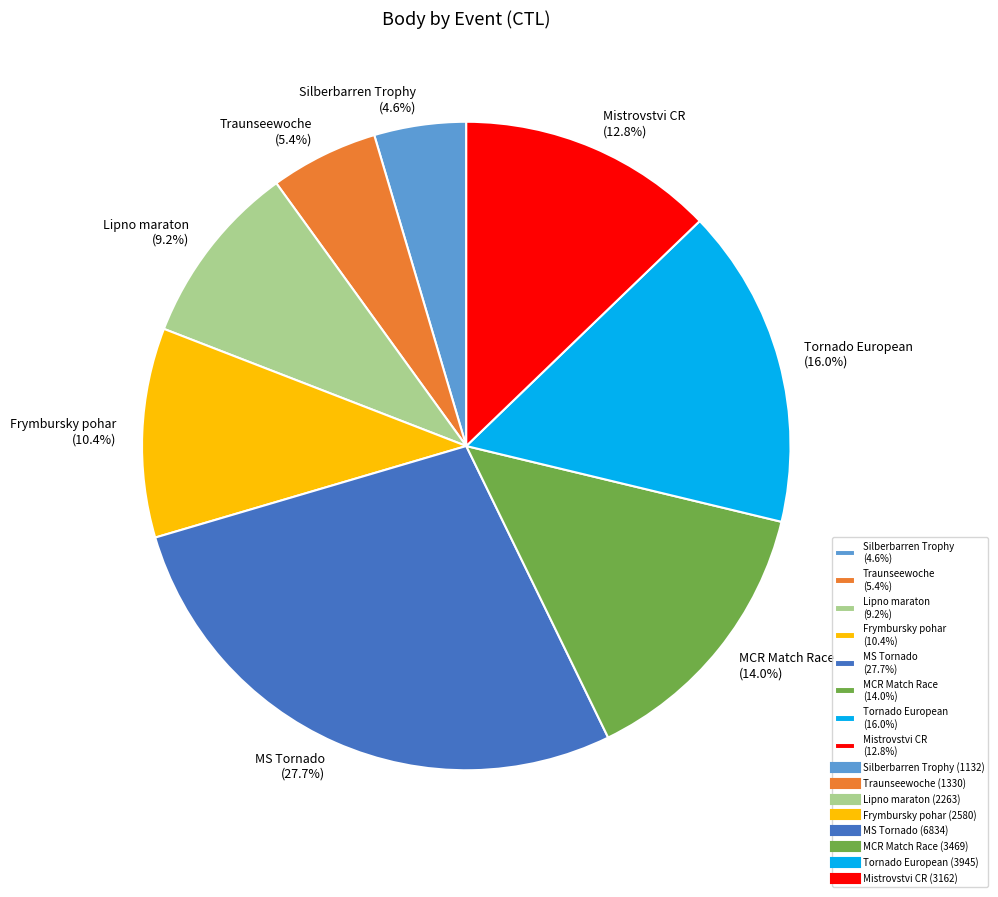

Rank the categories by value from highest to lowest.

MS Tornado (27.7%), Tornado European (16.0%), MCR Match Race (14.0%), Mistrovstvi CR (12.8%), Frymbursky pohar (10.4%), Lipno maraton (9.2%), Traunseewoche (5.4%), Silberbarren Trophy (4.6%)